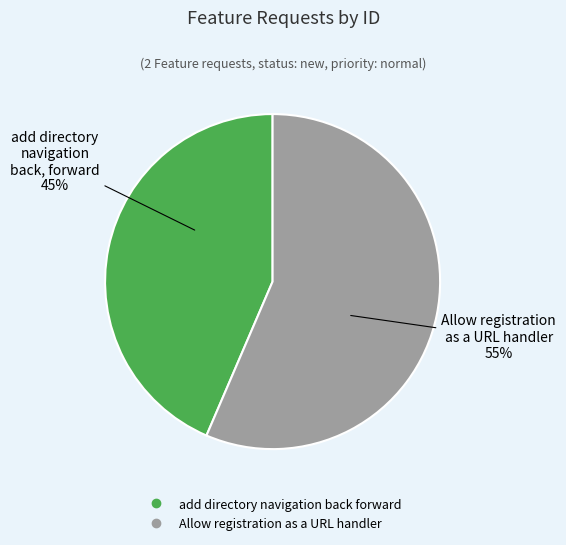

Which category accounts for the majority?

Allow registration as a URL handler